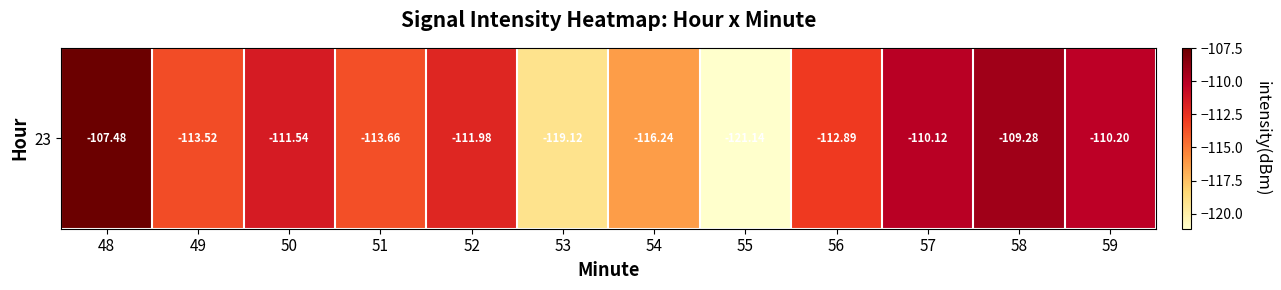

What is the sum of the values at 50 and 54?

-227.8